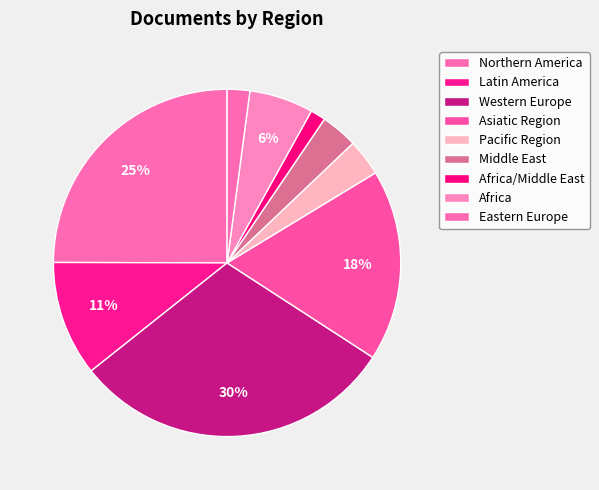

Count the number of slices in the pie.

9